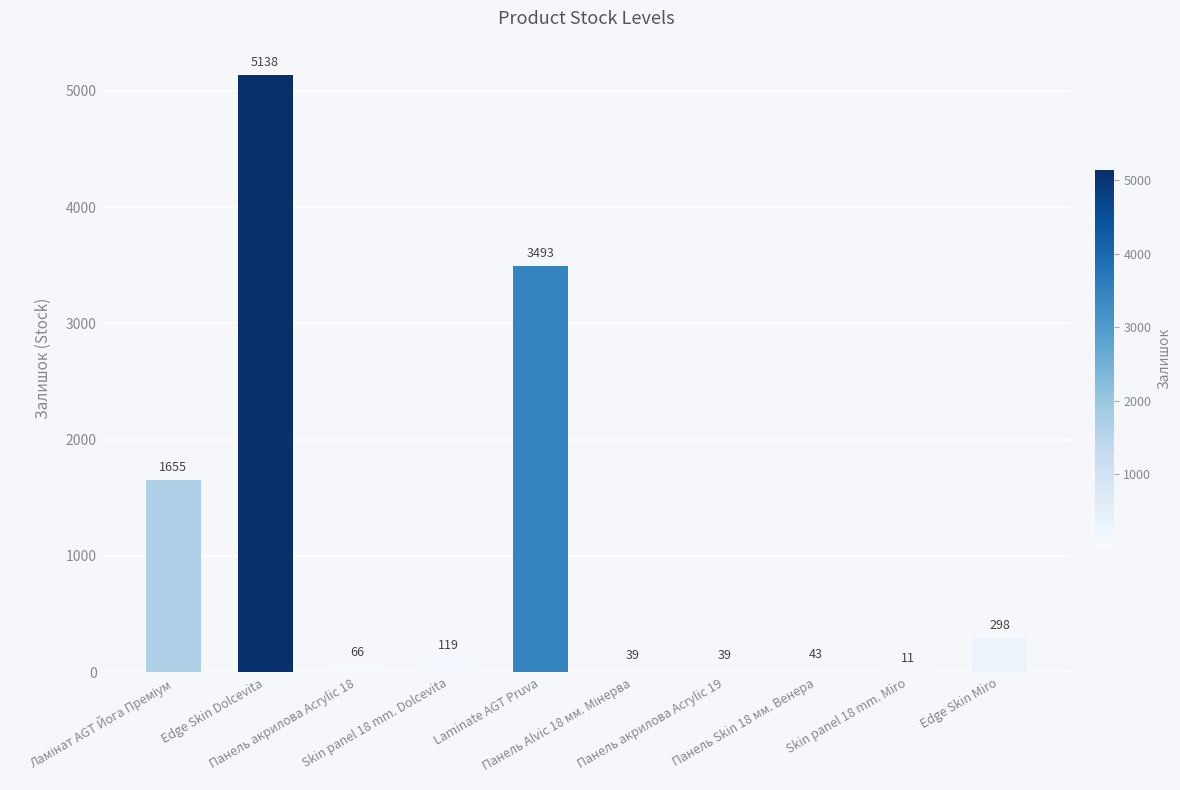

What is the sum of all values?

10901